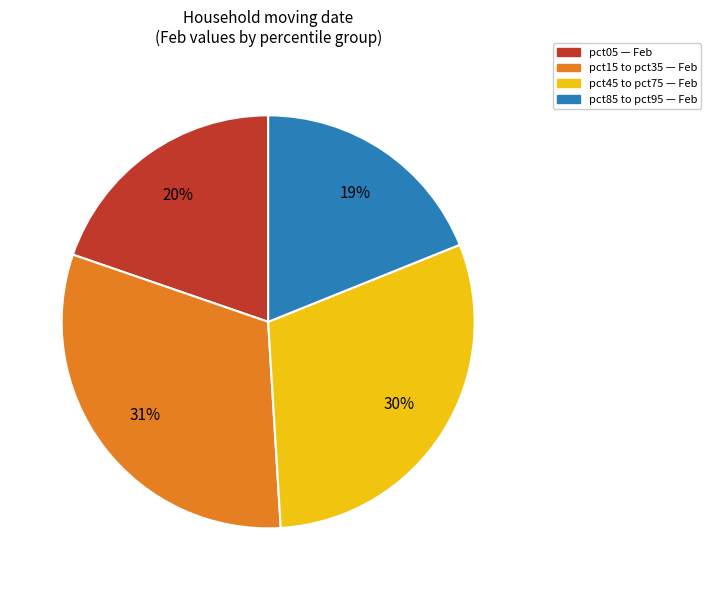

Is the sum of pct85 to pct95 — Feb and pct05 — Feb greater than half?

No